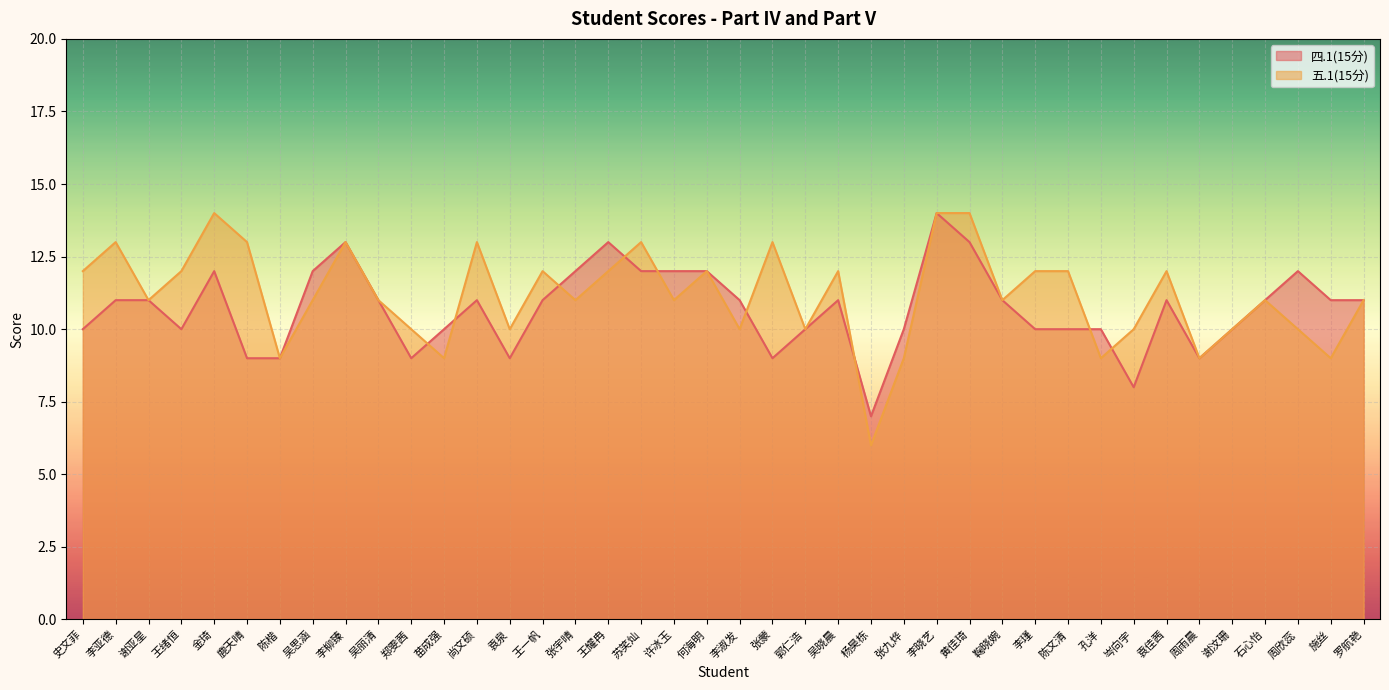

What is the approximate value of 四.1(15分) at 吴晓晨?

11